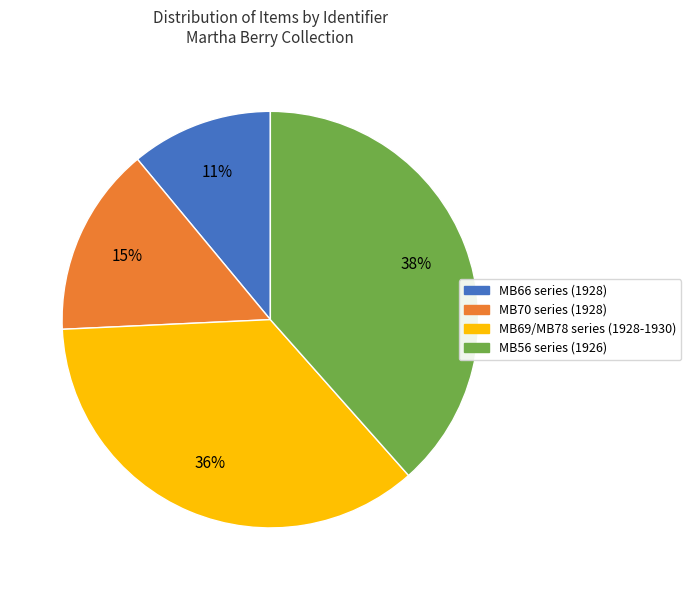

Combined, do MB70 series (1928) and MB56 series (1926) account for over 50%?

Yes